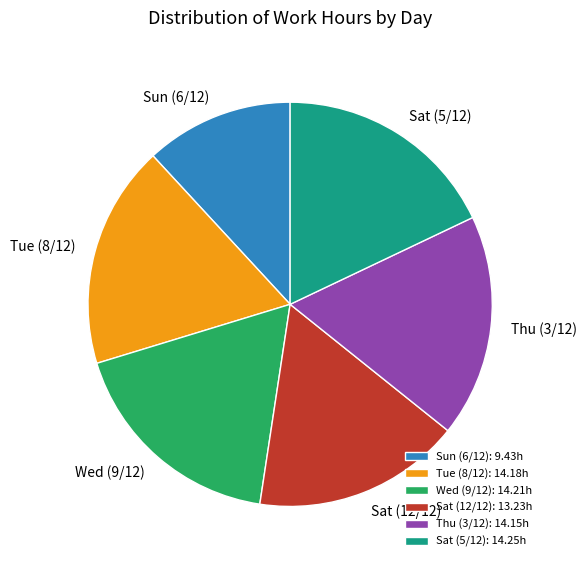

Does any single category account for the majority?

No